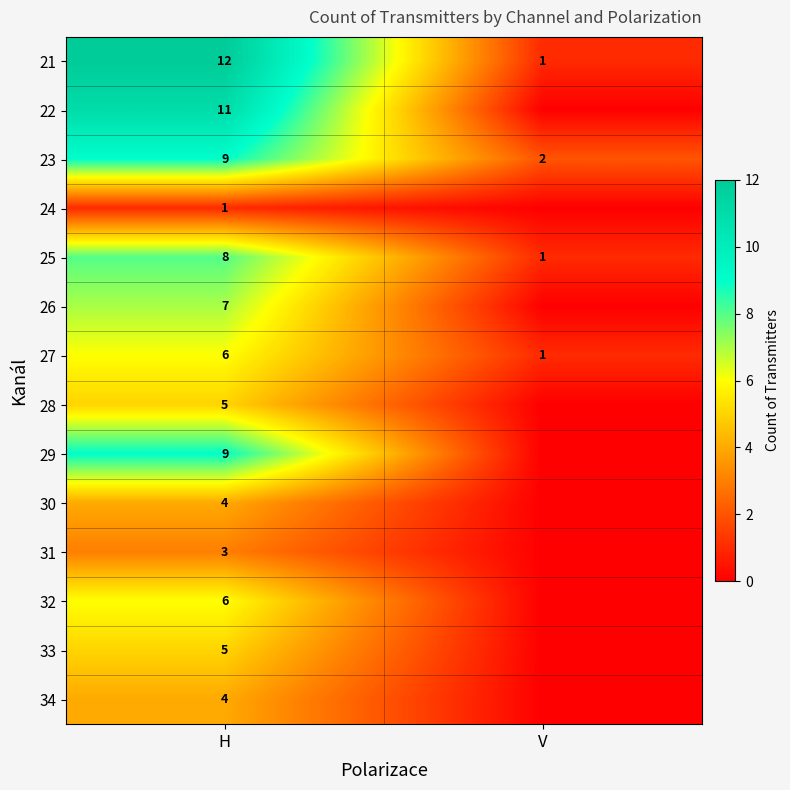

Rank the categories by 27 value from lowest to highest.

V, H